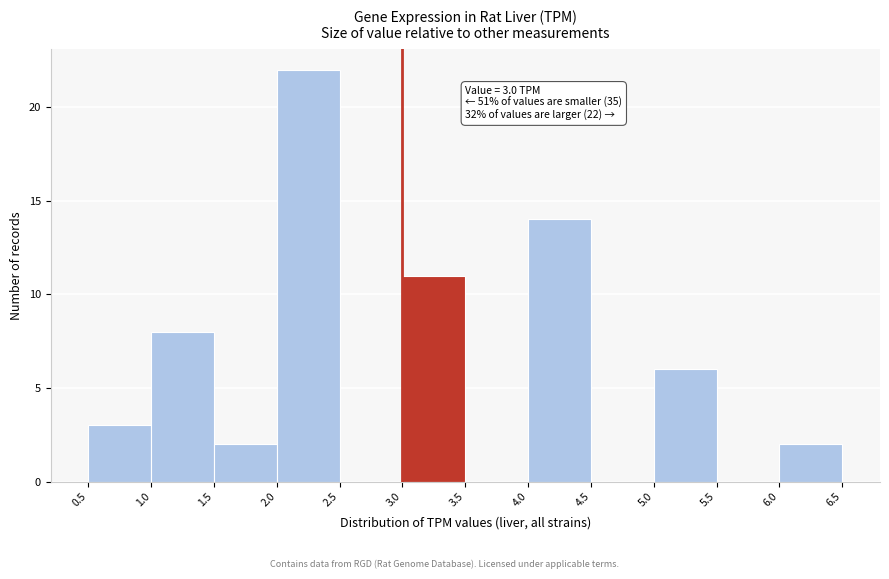

Over which range of the x-axis is the bar tallest?

2.0 to 2.5